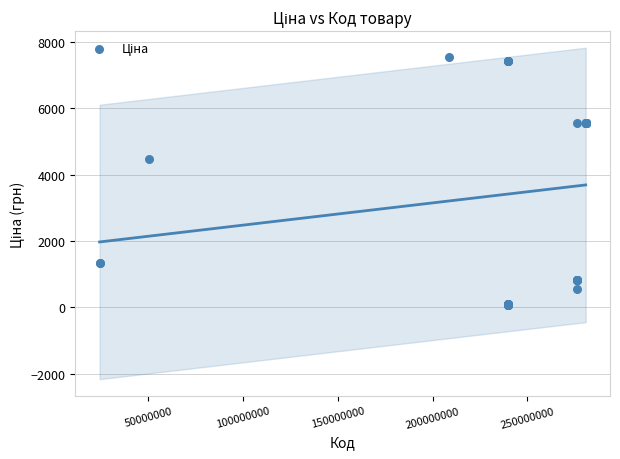

What Y value in the scatter plot is closest to 3797?

4470.6